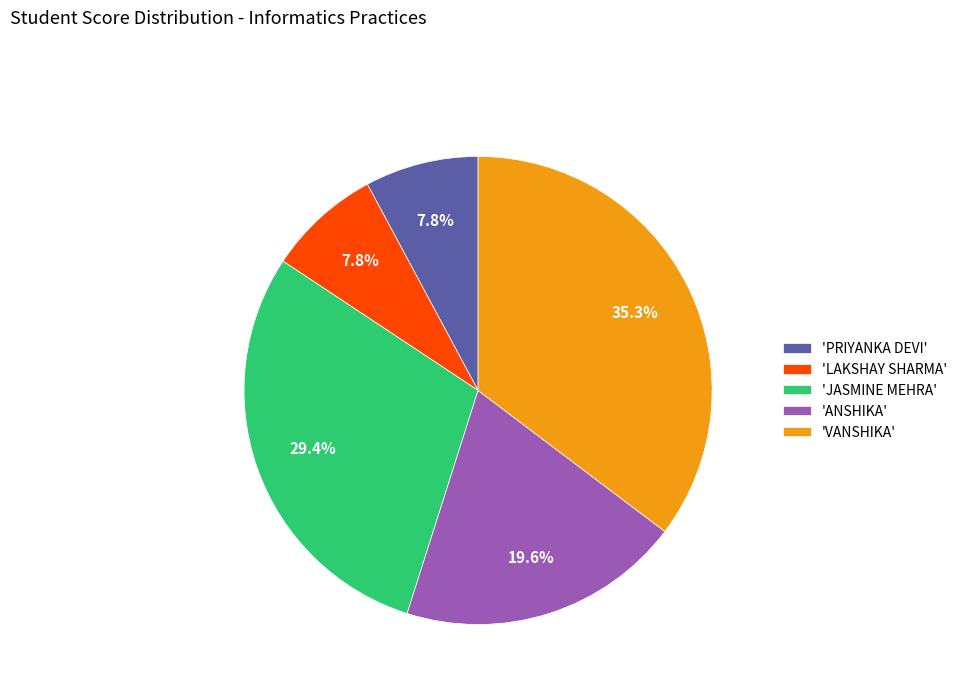

Is 'VANSHIKA' the majority of the pie?

No